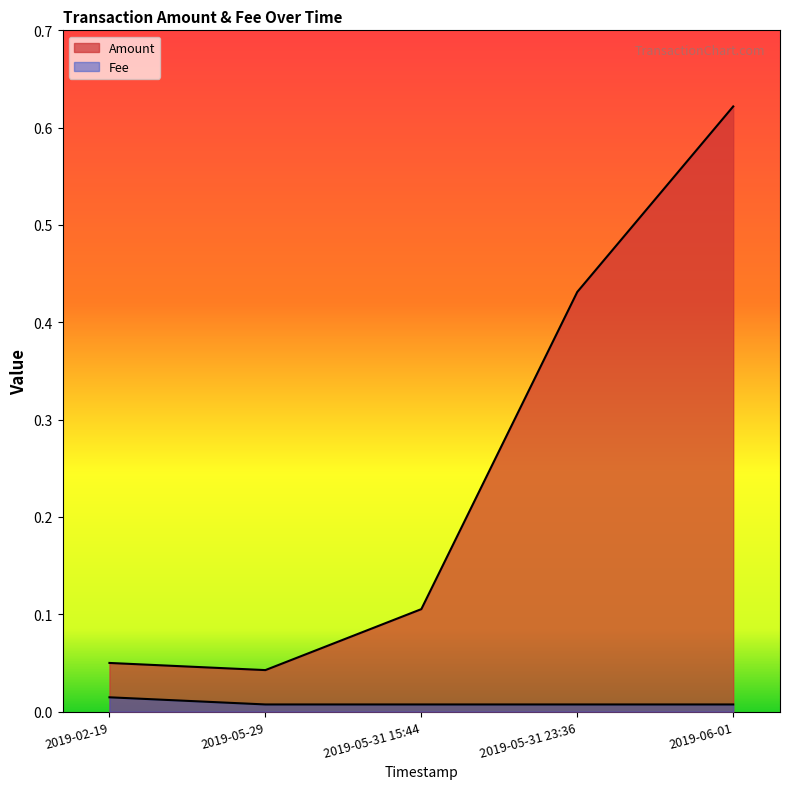

List the series in order of their peak value, highest first.

Amount, Fee